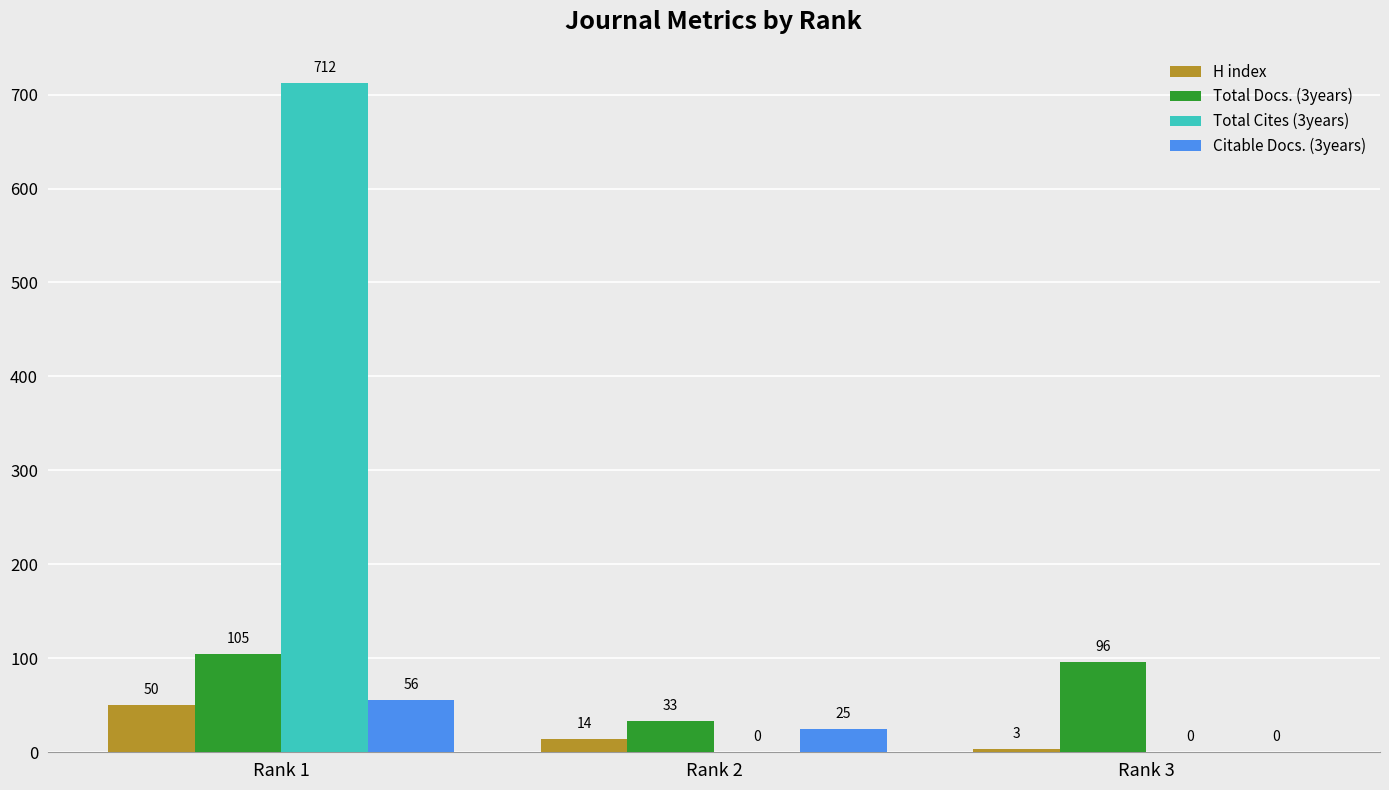

What are all the series names shown in the legend?

H index, Total Docs. (3years), Total Cites (3years), Citable Docs. (3years)